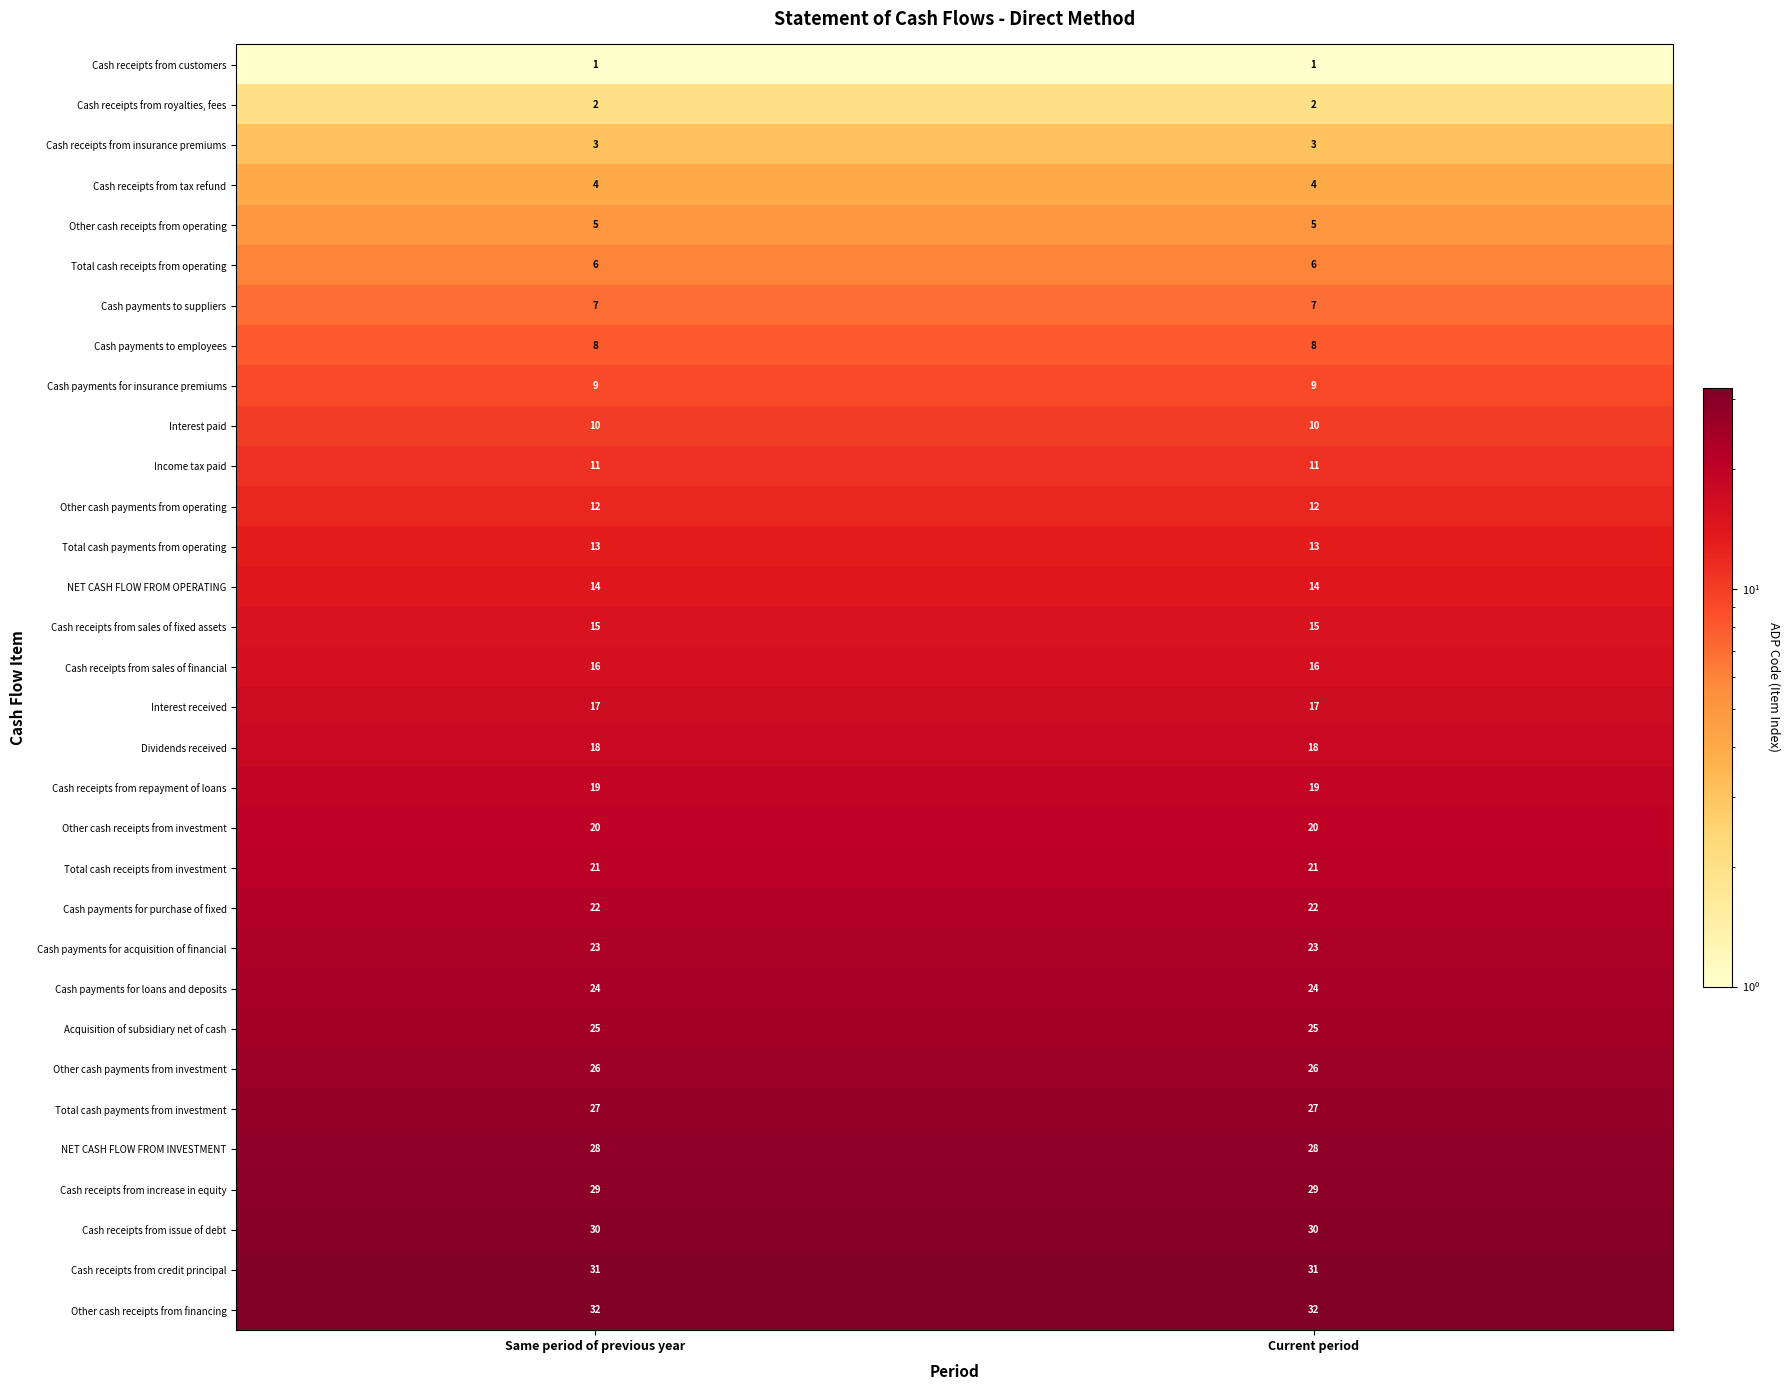

Count the number of data series in this chart.

32